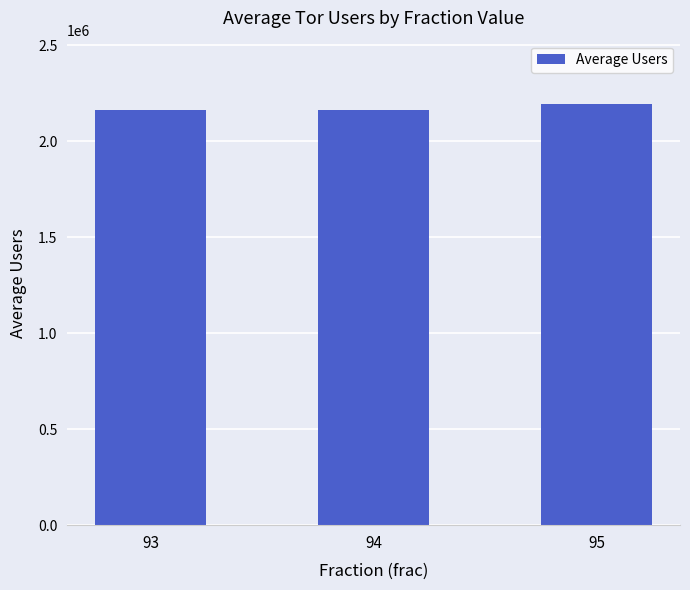

Does the chart contain stacked bars?

No